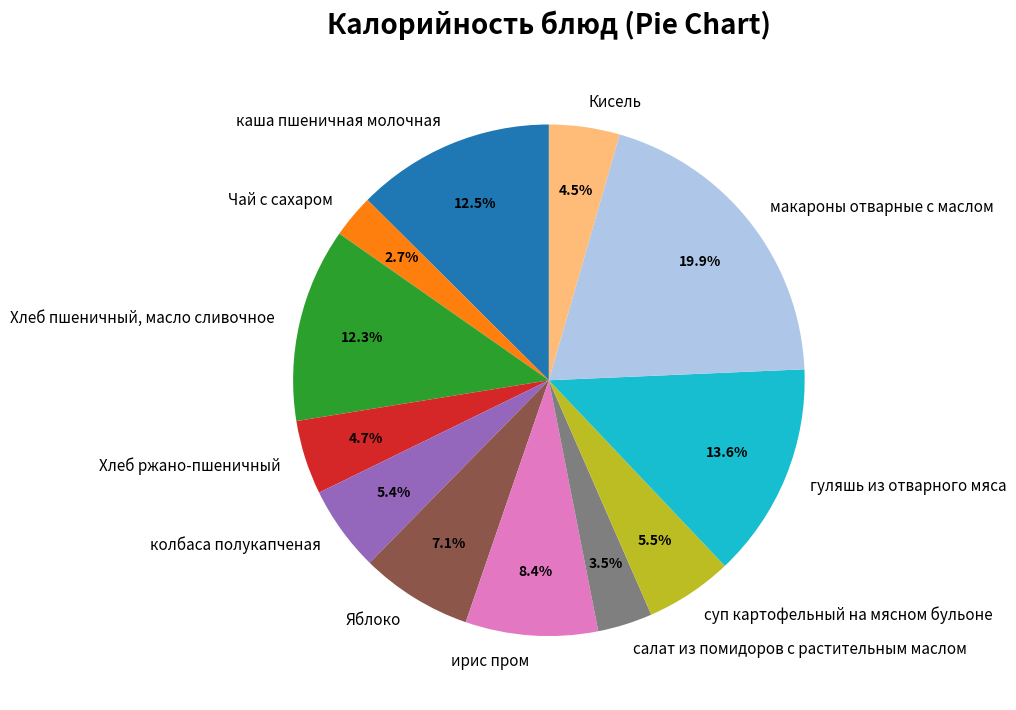

Rank the categories by value from lowest to highest.

Чай с сахаром, салат из помидоров с растительным маслом, Кисель, Хлеб ржано-пшеничный, колбаса полукапченая, суп картофельный на мясном бульоне, Яблоко, ирис пром, Хлеб пшеничный, масло сливочное, каша пшеничная молочная, гуляшь из отварного мяса, макароны отварные с маслом